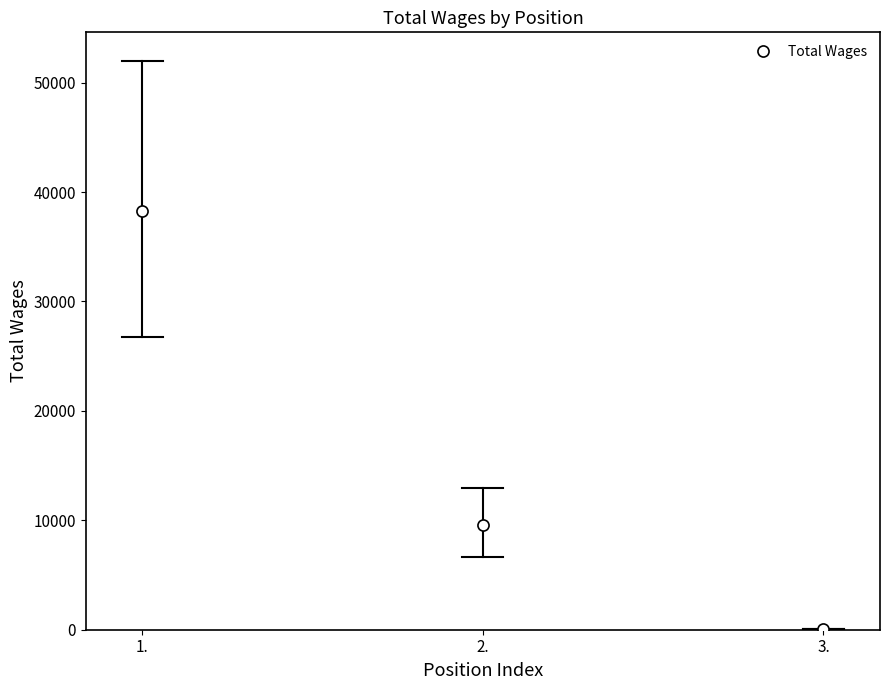

At which label does the data first exceed 9530?

1.